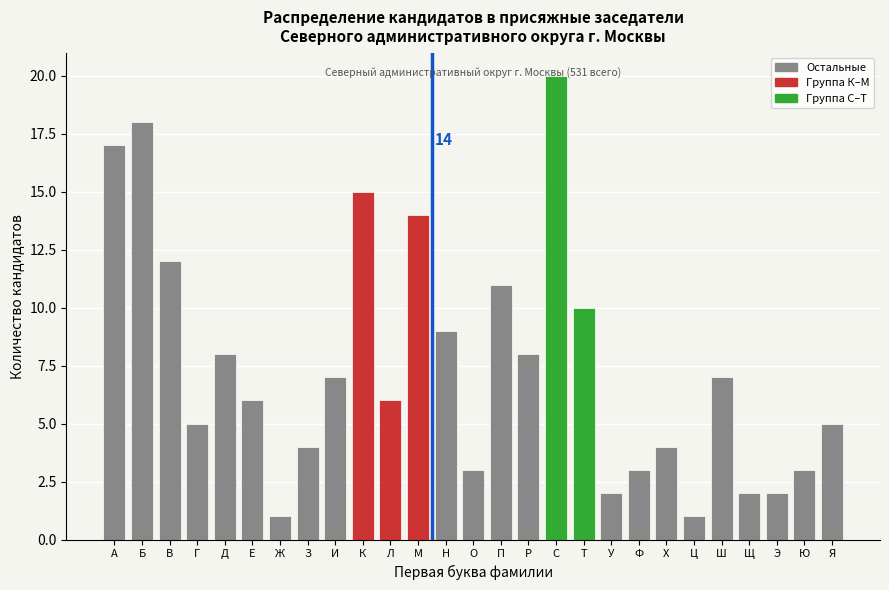

What is the change in value from Б to Щ?

-16